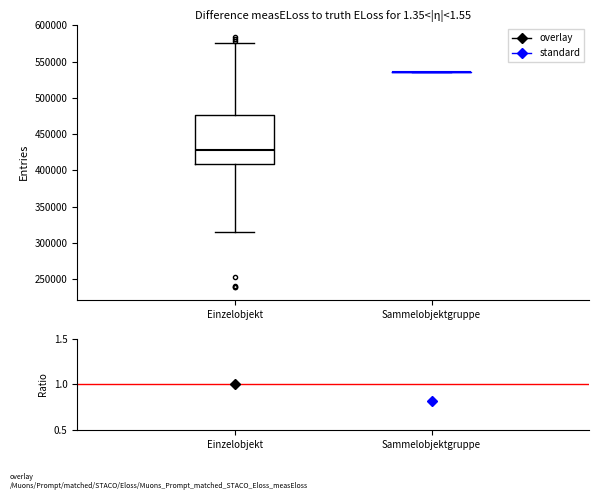

Reading left to right, read every box against the y-axis: the position of its median line, the range the box covers, and the ends of its whiskers. The values are not printed on the chart, so give them approximately, as read against the axis.

Einzelobjekt: median 430000, box 410000 to 475000, whiskers 315000 to 575000
Sammelobjektgruppe: box collapsed to a line at 535000, whiskers 535000 to 535000